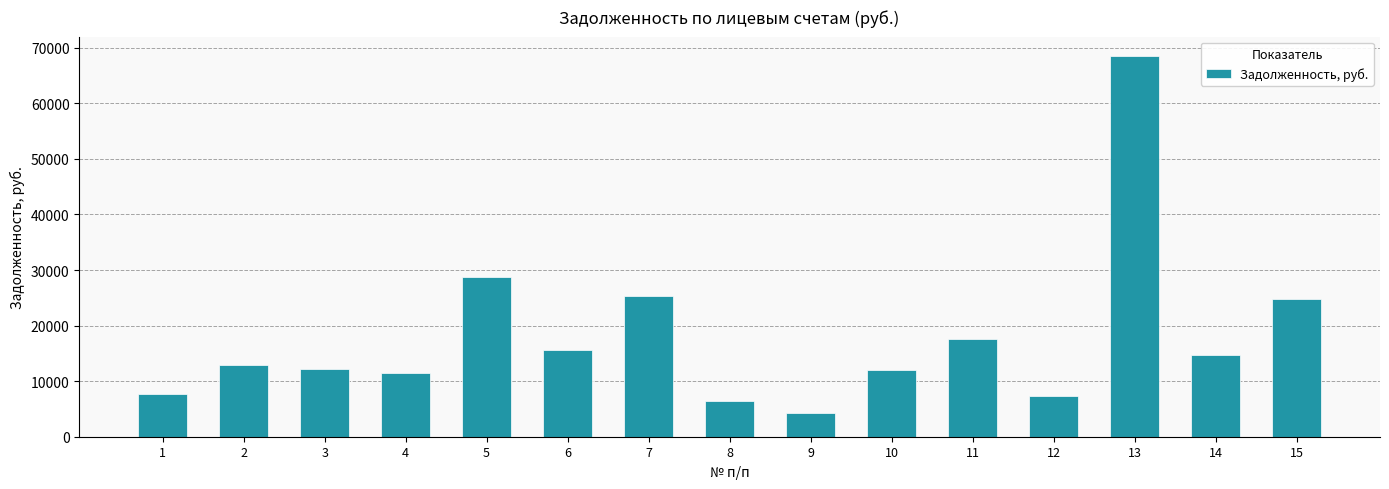

True or false: the data shows 2026.1 at 1.

False